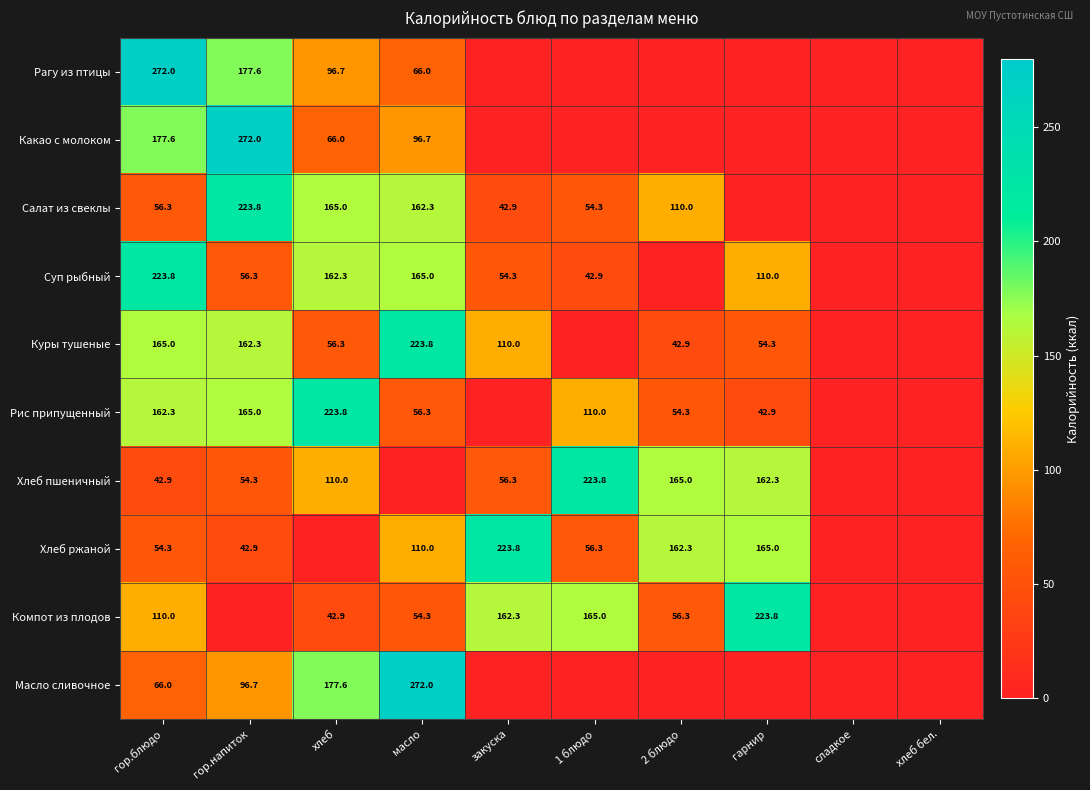

The Рис припущенный series shows 113.0 at гор.блюдо. True or false?

False